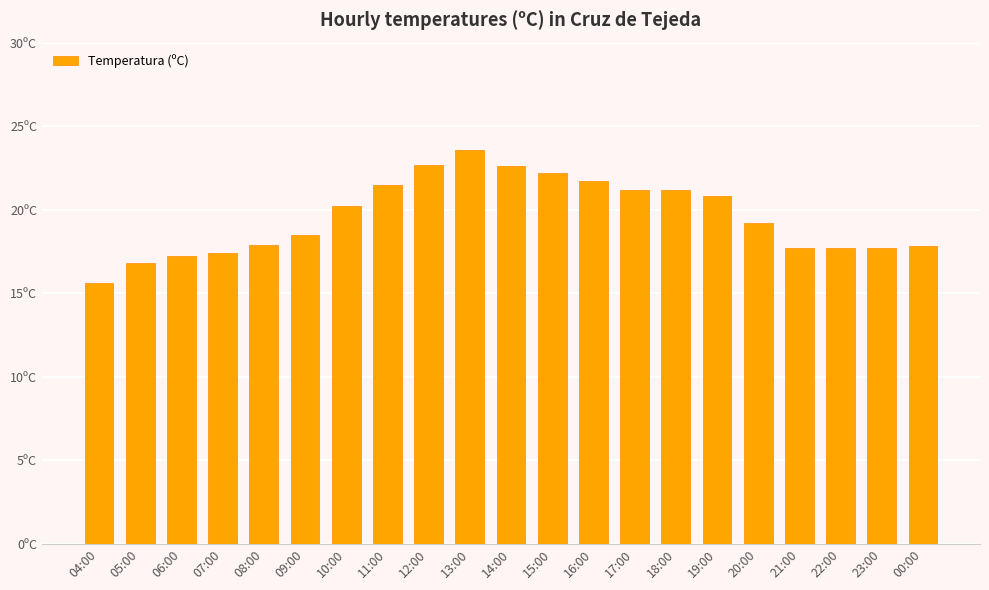

Are the bars horizontal?

No